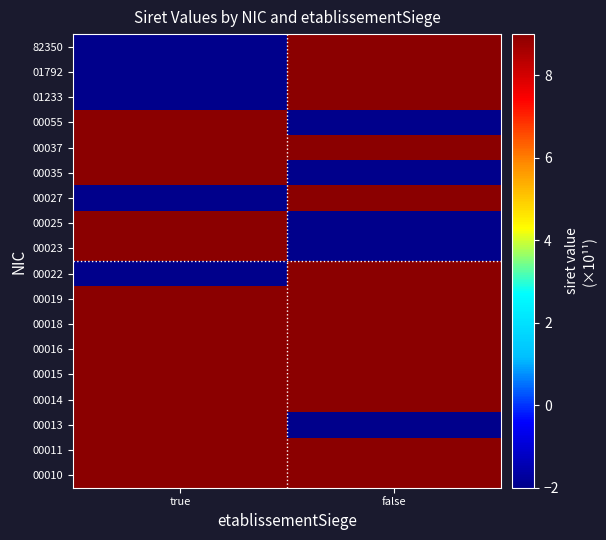

Reading left to right, extract all data points from this chart.

00010: true=402.5	false=510.2
00011: true=417.9	false=531.4
00013: true=510.2	false=-2.0
00014: true=267.6	false=443.6
00015: true=393.1	false=352.7
00016: true=333.2	false=321.5
00018: true=217.6	false=379.5
00019: true=404.5	false=338.7
00022: true=-2.0	false=330.5
00023: true=408.0	false=-2.0
00025: true=325.7	false=-2.0
00027: true=-2.0	false=412.1
00035: true=525.4	false=-2.0
00037: true=490.9	false=500.0
00055: true=338.1	false=-2.0
01233: true=-2.0	false=316.8
01792: true=-2.0	false=300.6
82350: true=-2.0	false=552.0